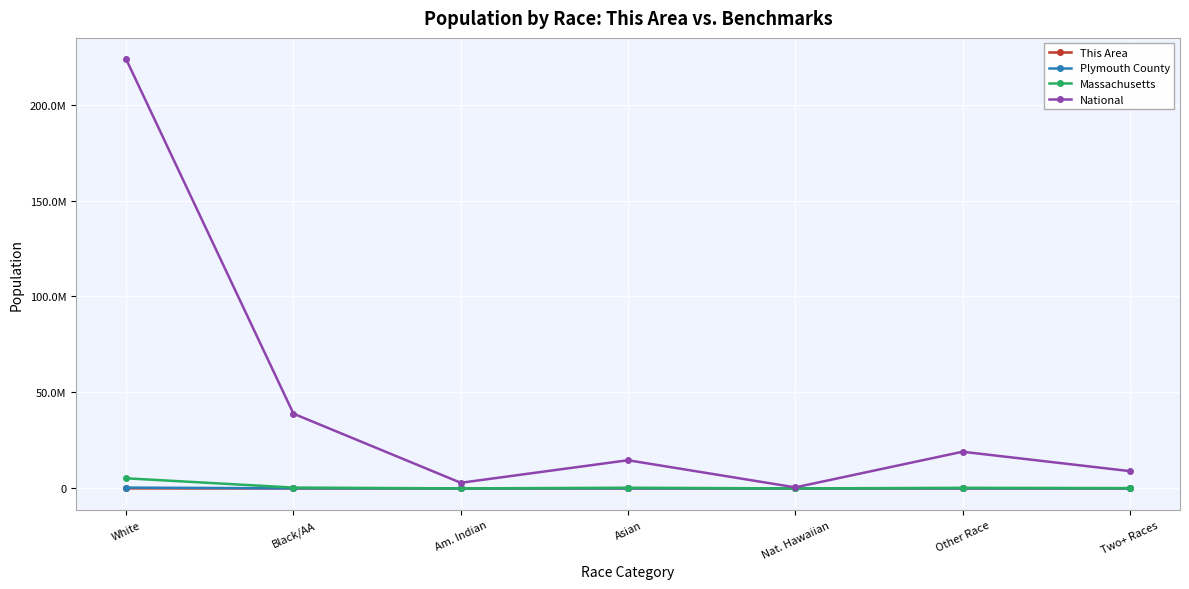

Is this an area chart (filled region under the line)?

No